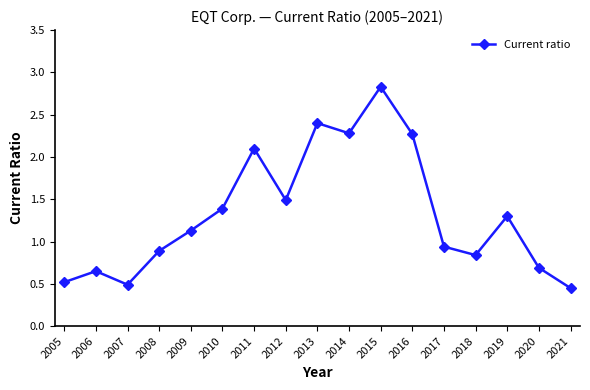

What is the value of the 10th point from the left?

2.3